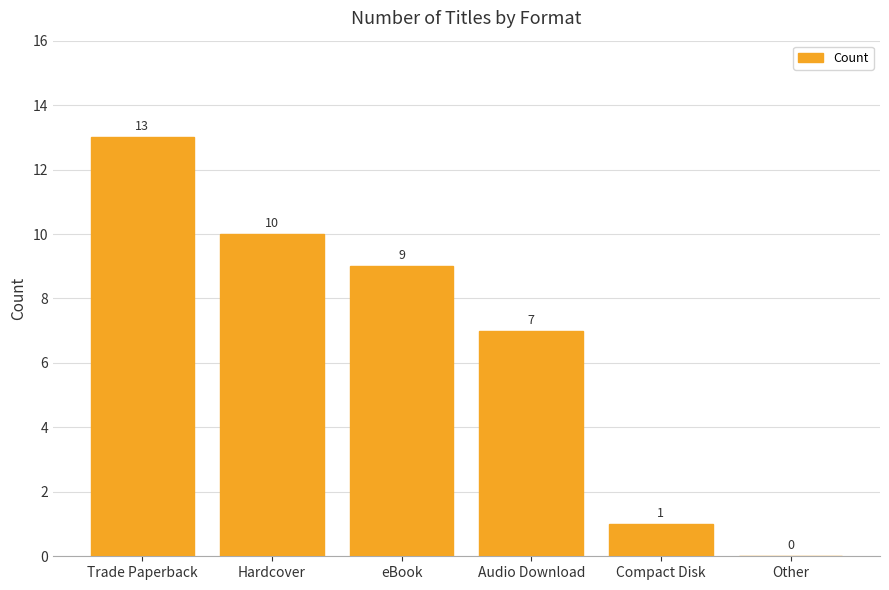

What is the sum of the values at Hardcover and Compact Disk?

11